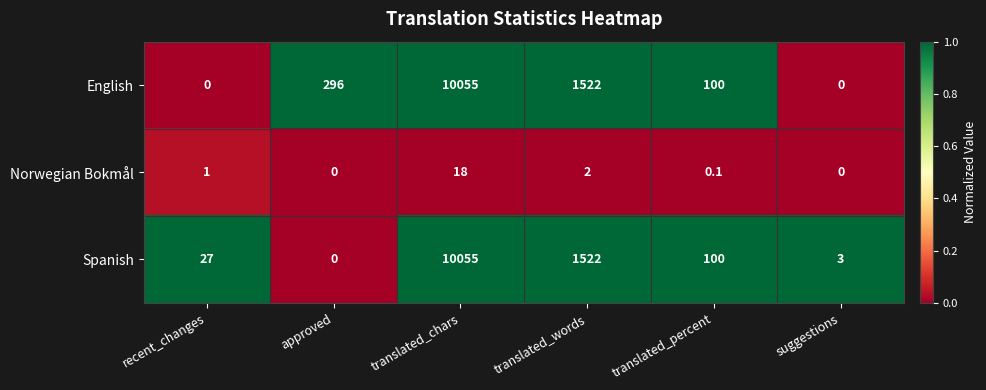

What is the highest value of the Spanish series?

10055.0